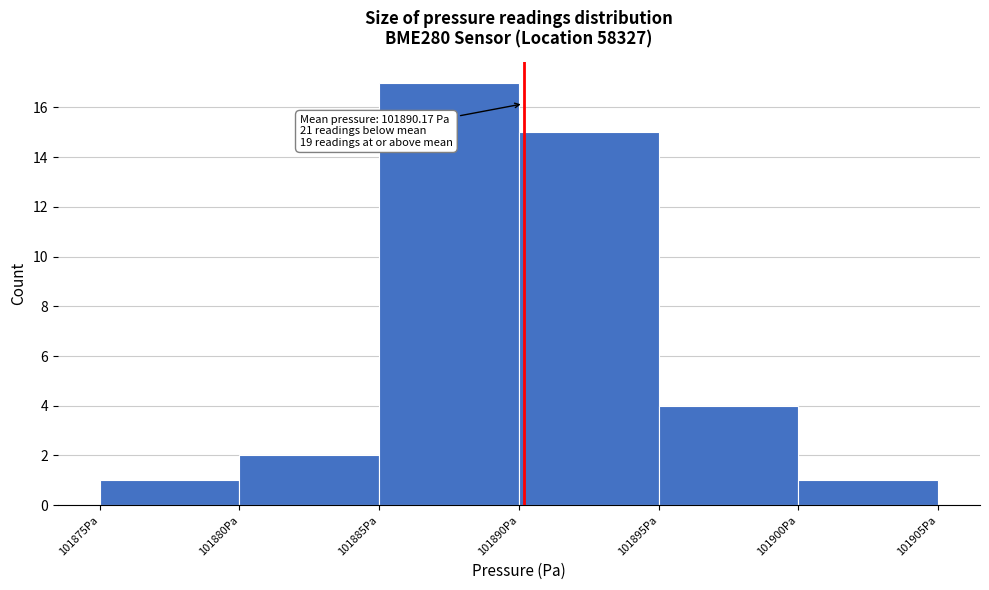

Which range on the x-axis has the tallest bar?

101885 to 101890